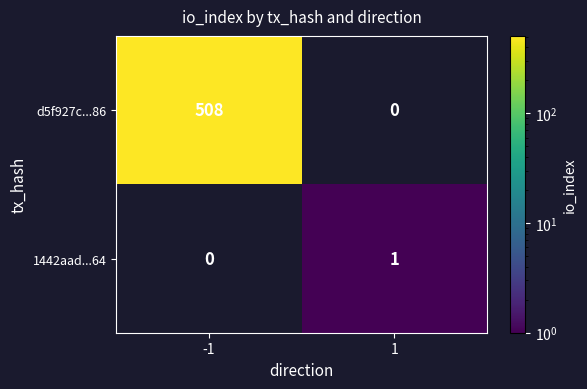

Is it true that 1442aad...64 equals 0.3 at 1?

False